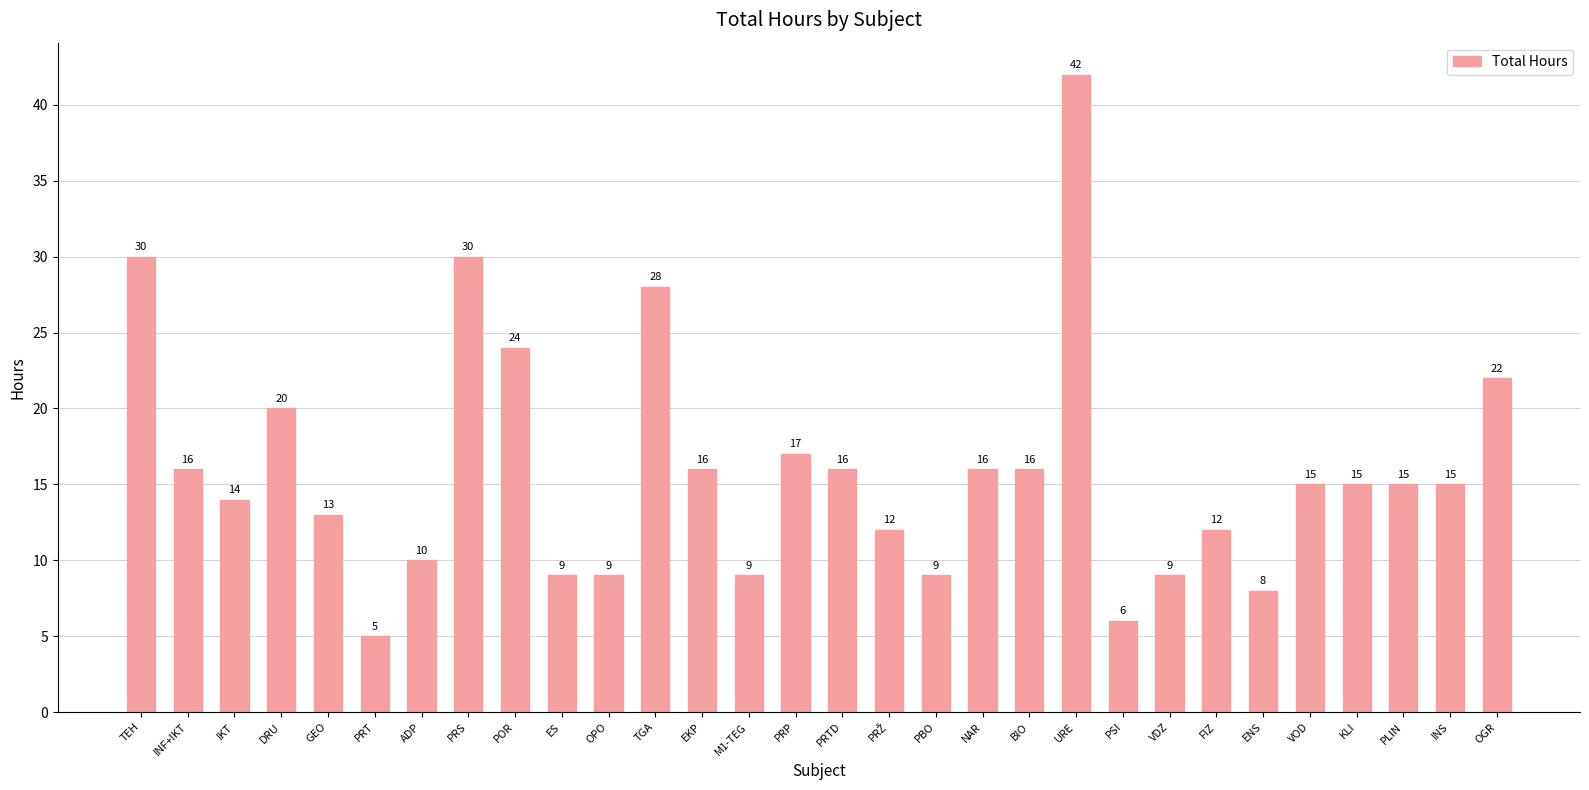

Which category has the lowest value across all series?

PRT